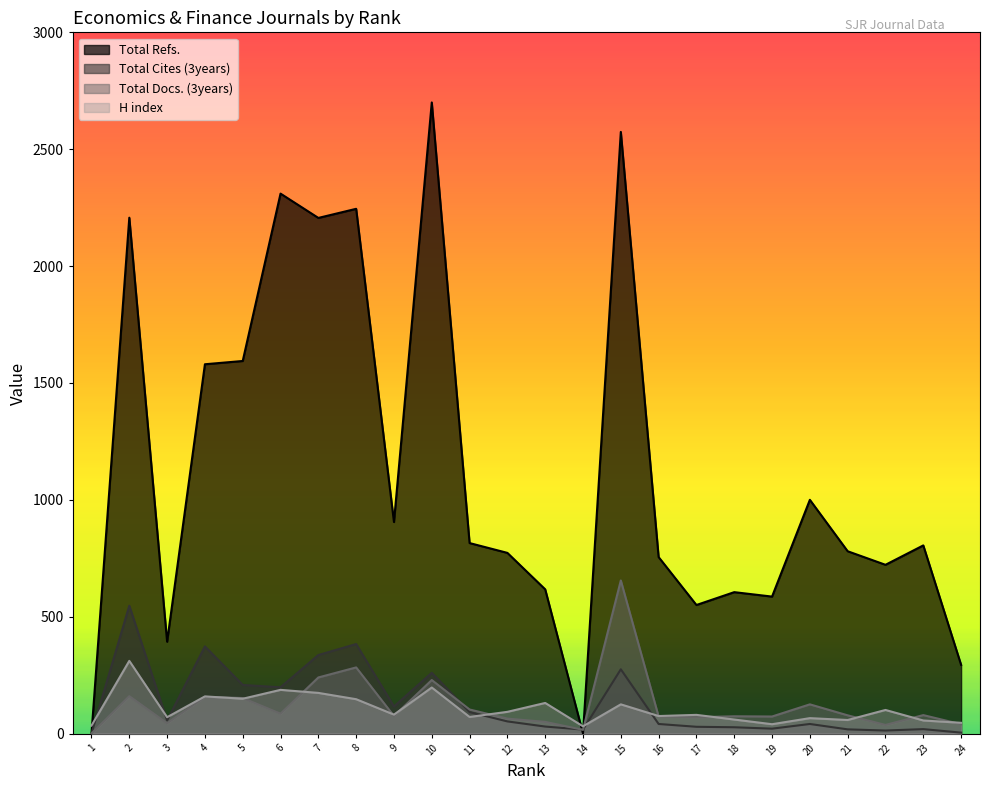

Reading left to right, extract all data points from this chart.

H index: 1=34	2=311	3=70	4=159	5=149	6=187	7=174	8=147	9=81	10=197	11=71	12=93	13=131	14=31	15=125	16=75	17=80	18=60	19=40	20=66	21=58	22=101	23=56	24=46
Total Docs. (3years): 1=0	2=160	3=44	4=157	5=152	6=85	7=240	8=283	9=75	10=229	11=103	12=64	13=50	14=16	15=655	16=73	17=70	18=74	19=73	20=125	21=78	22=37	23=79	24=40
Total Refs.: 1=0	2=2207	3=393	4=1580	5=1594	6=2310	7=2206	8=2245	9=905	10=2700	11=815	12=773	13=617	14=0	15=2574	16=755	17=550	18=605	19=586	20=1000	21=780	22=722	23=805	24=294
Total Cites (3years): 1=0	2=547	3=56	4=373	5=208	6=198	7=336	8=383	9=116	10=260	11=92	12=52	13=30	14=17	15=275	16=41	17=29	18=27	19=21	20=41	21=18	22=13	23=19	24=4